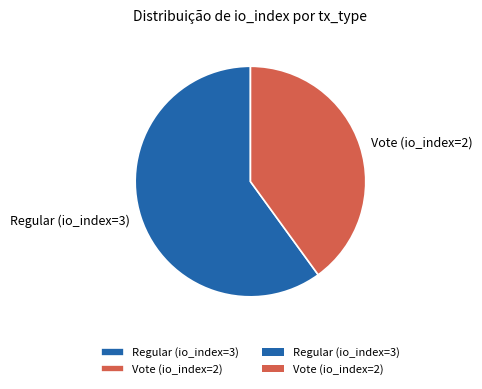

Rank the categories by value from lowest to highest.

Vote (io_index=2), Regular (io_index=3)